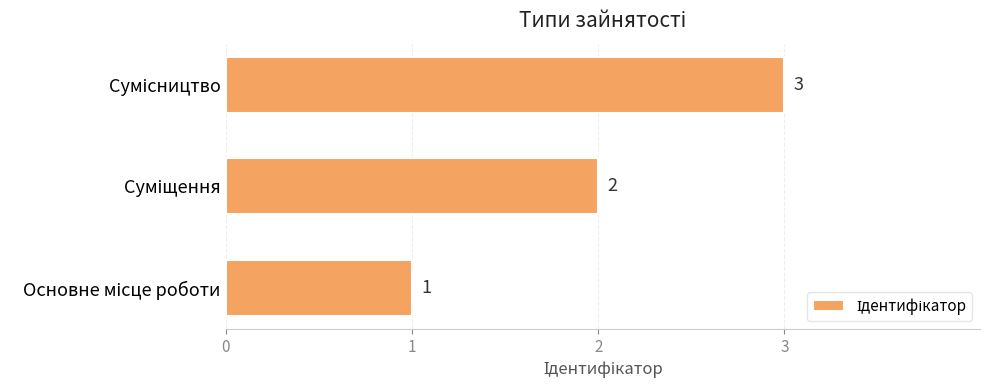

Count the values in the range 1 to 3.

3